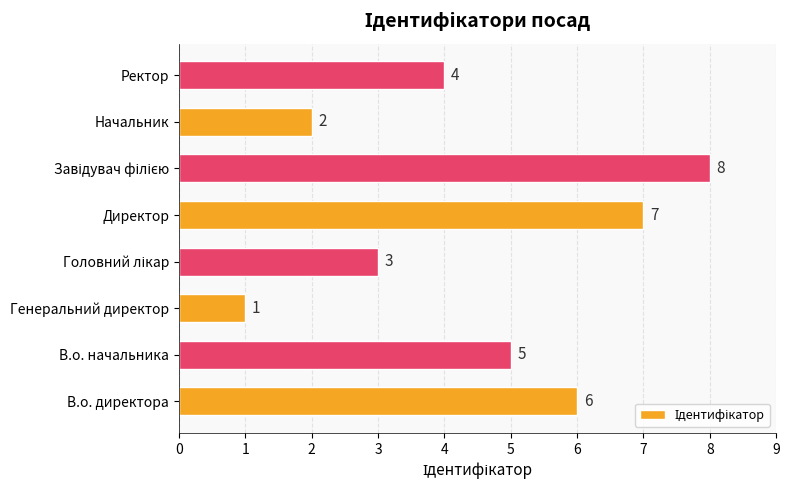

What is the change in value from В.о. директора to Директор?

+1